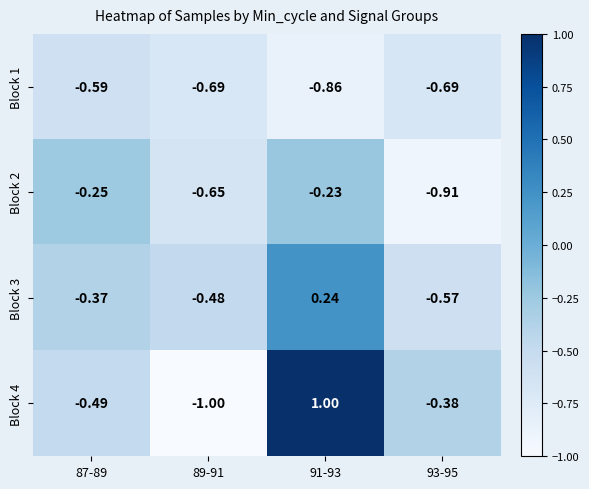

Which series has the largest total across all categories?

Block 4